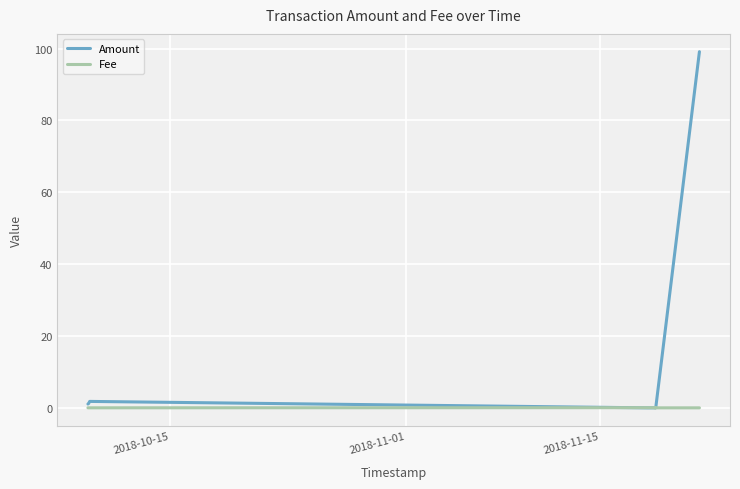

What is the greatest value displayed?

99.1